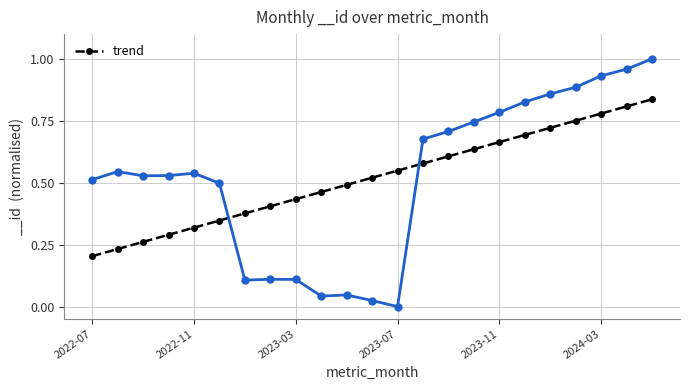

At which label is trend closest to 0?

2022-07